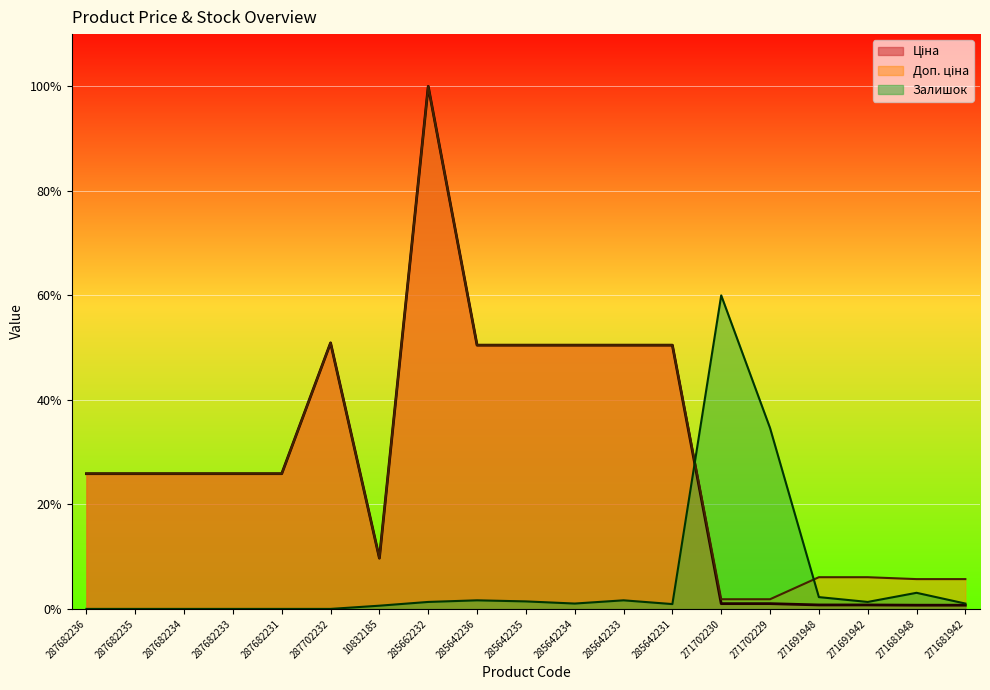

Rank the series at 271691942 from lowest to highest value.

Ціна, Залишок, Доп. ціна